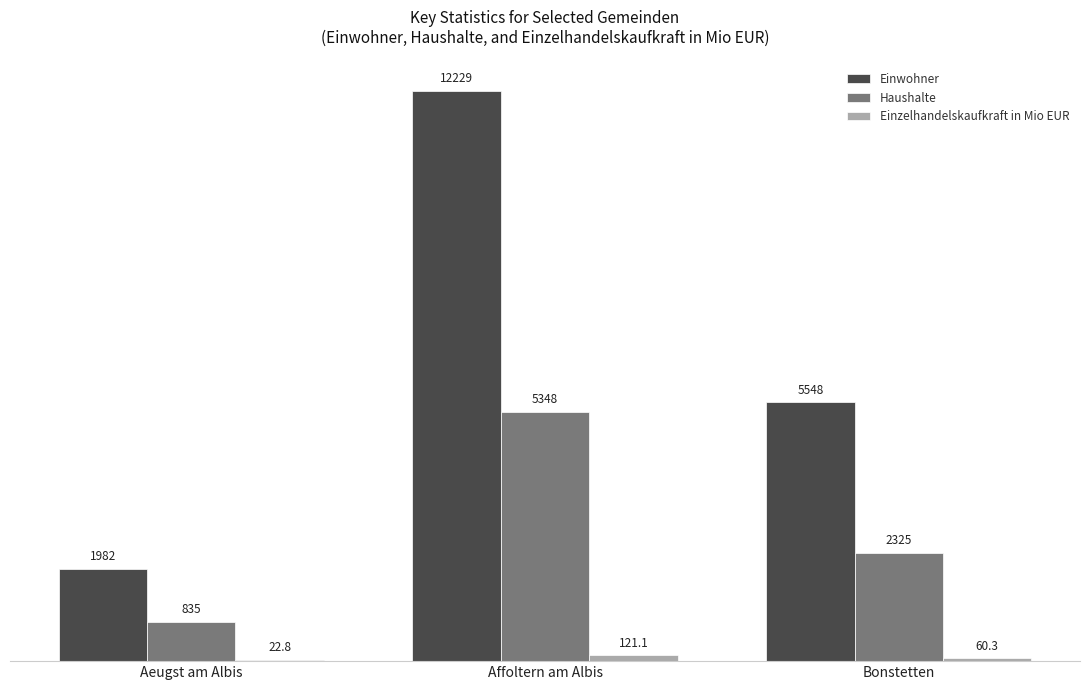

What is the sum of all Einwohner values?

19759.0